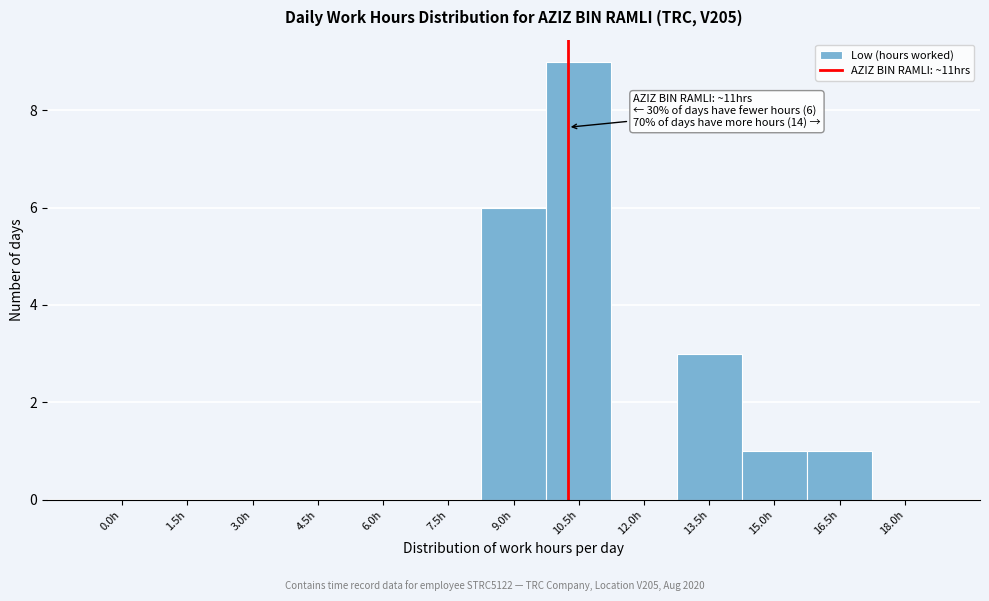

Reading left to right, extract all data points from this chart.

0.0h=0	1.5h=0	3.0h=0	4.5h=0	6.0h=0	7.5h=0	9.0h=6	10.5h=9	12.0h=0	13.5h=3	15.0h=1	16.5h=1	18.0h=0